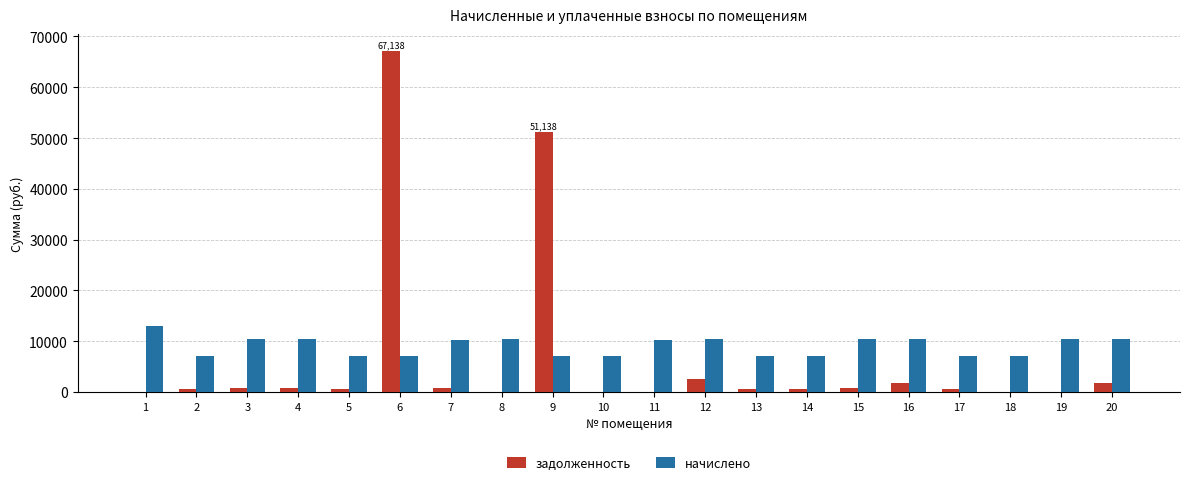

The value of начислено at 11 is 10304.8. True or false?

True